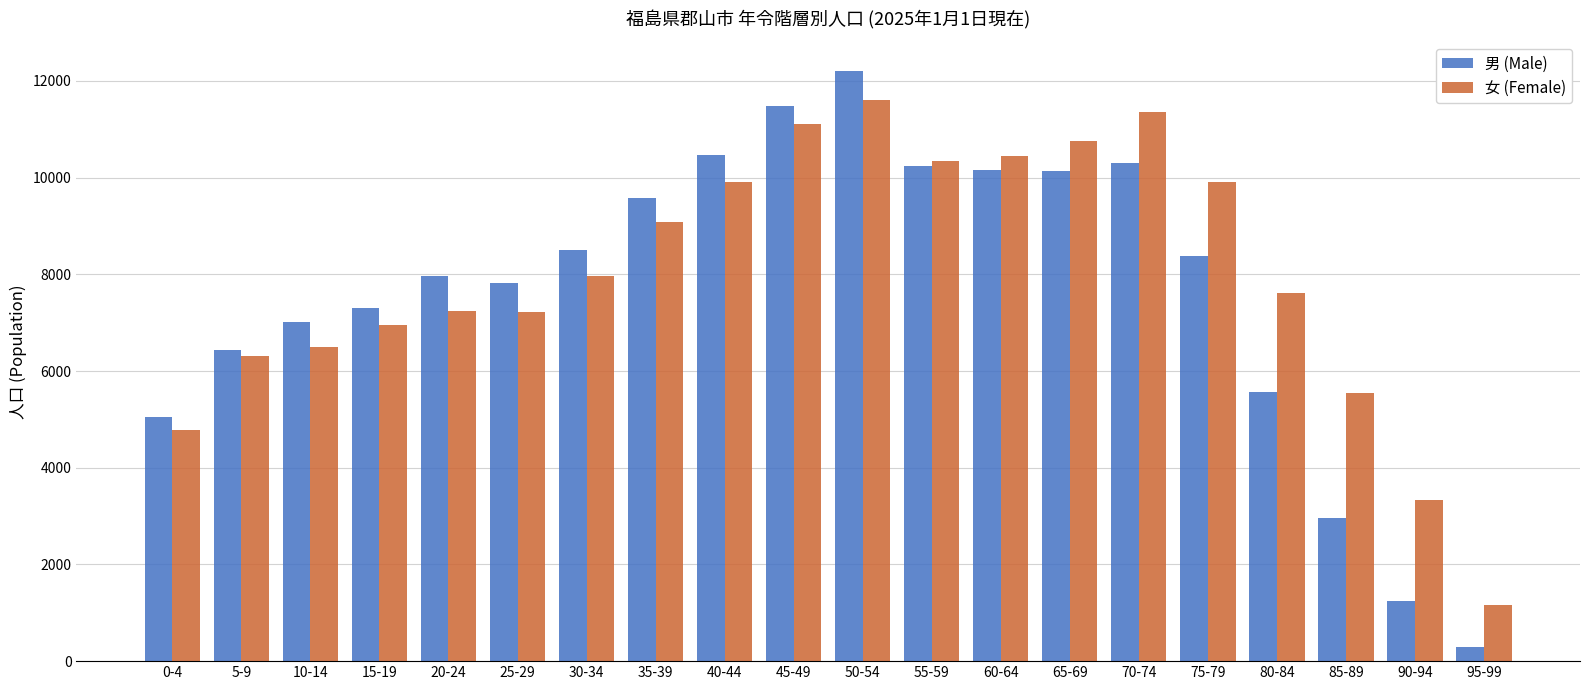

Rank the series by their maximum value, from highest to lowest.

男 (Male), 女 (Female)